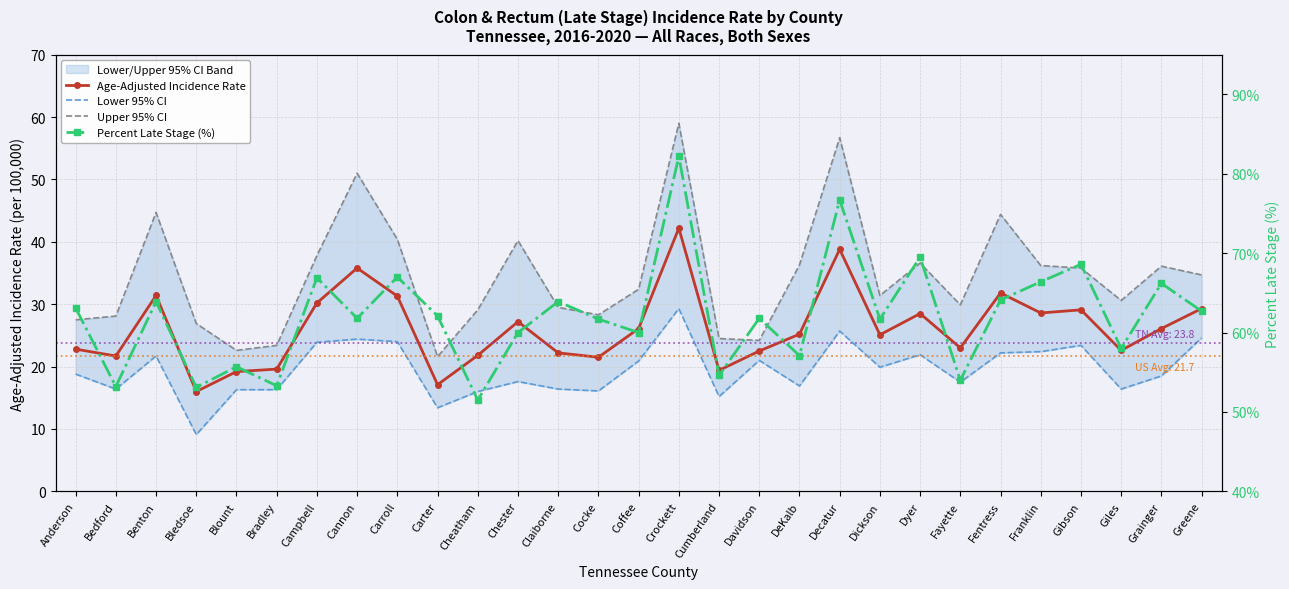

What is the highest value of the Age-Adjusted Incidence Rate series?

42.2